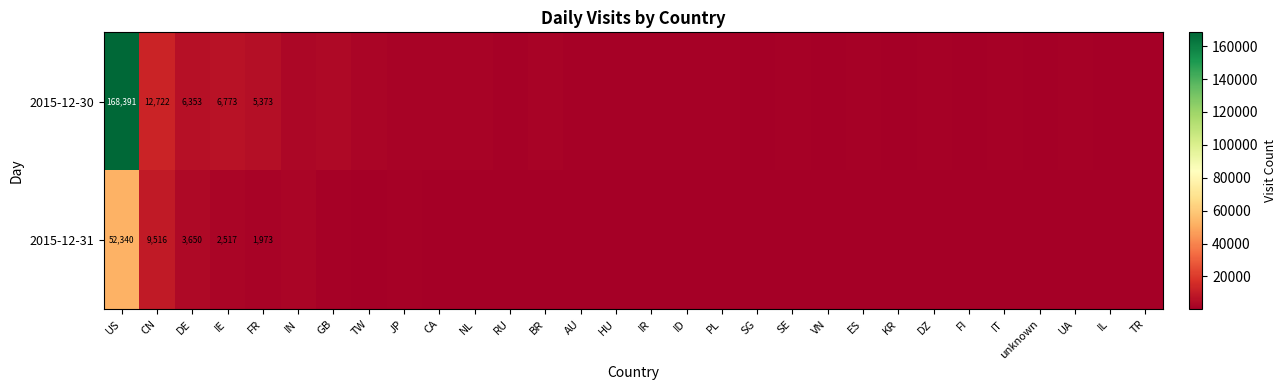

Which category has the lowest value across all series?

DZ